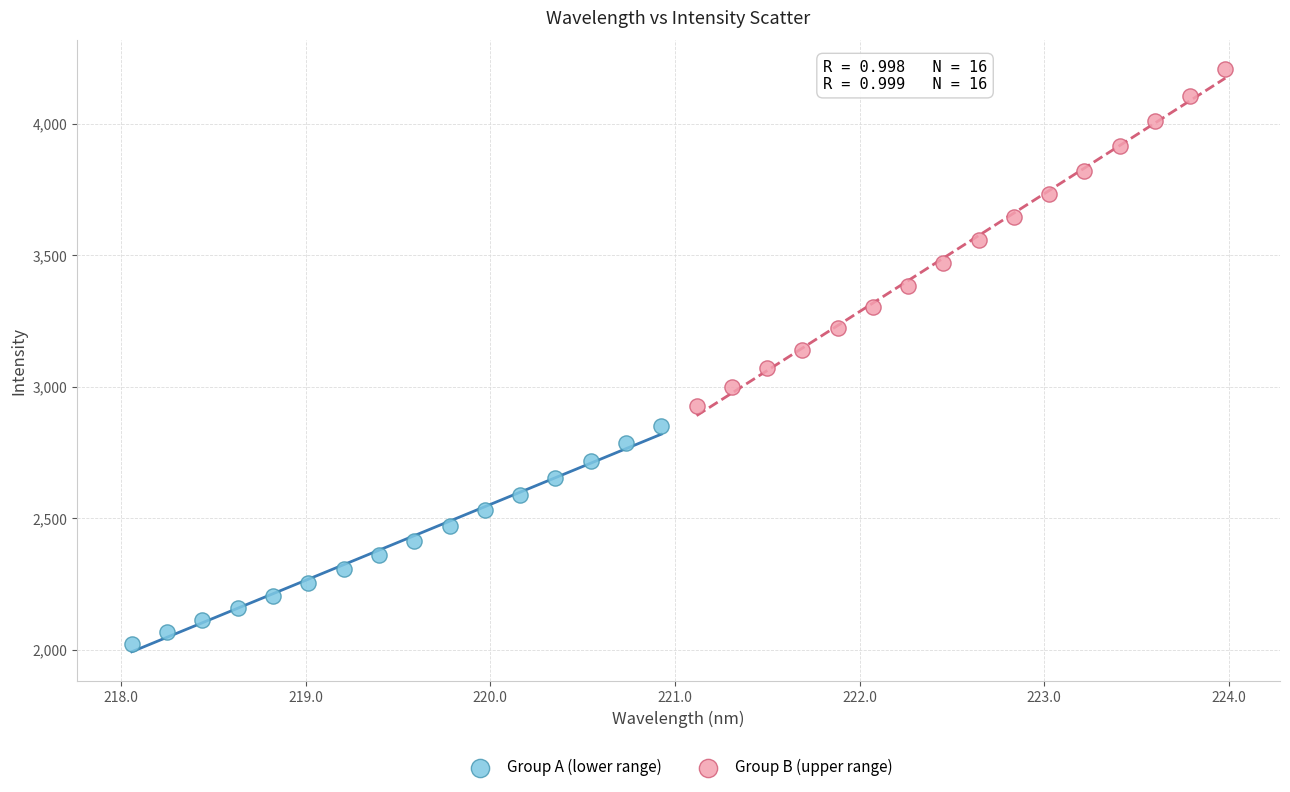

Which series contains the lowest Y value?

Group A (lower range)